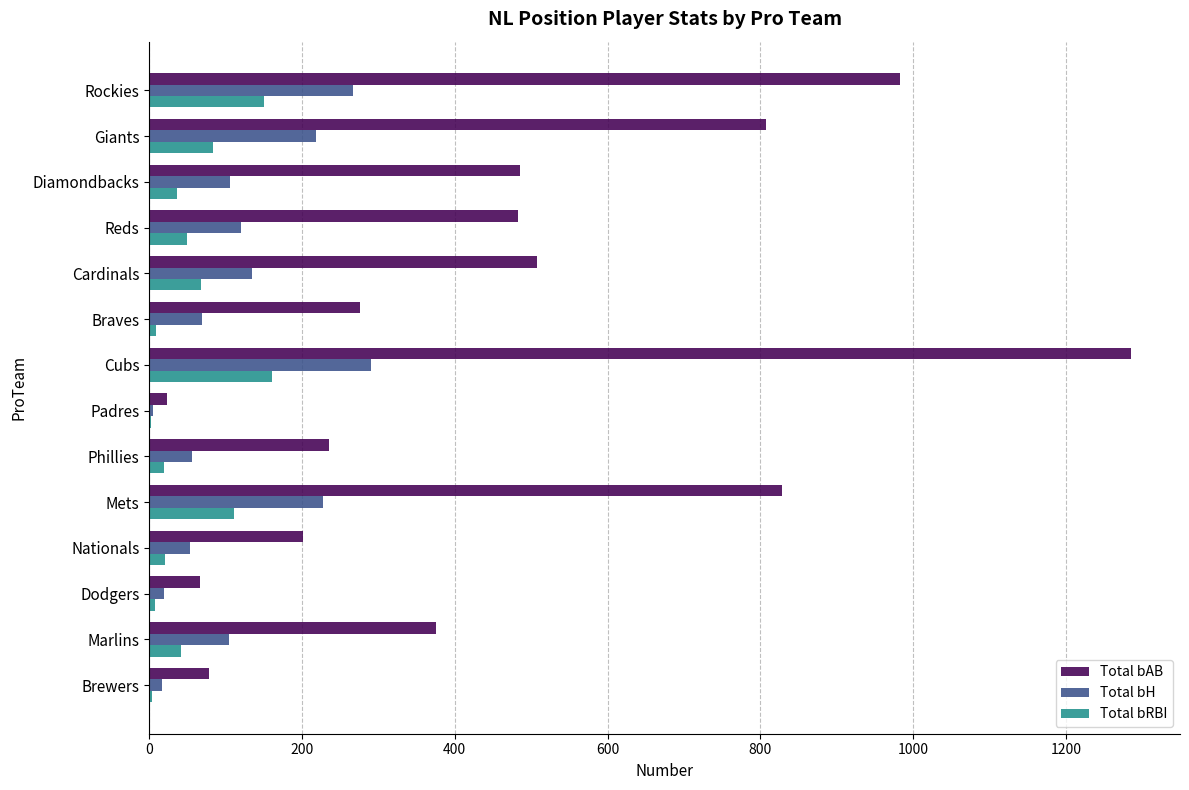

The Total bAB series shows 201 at Nationals. True or false?

True